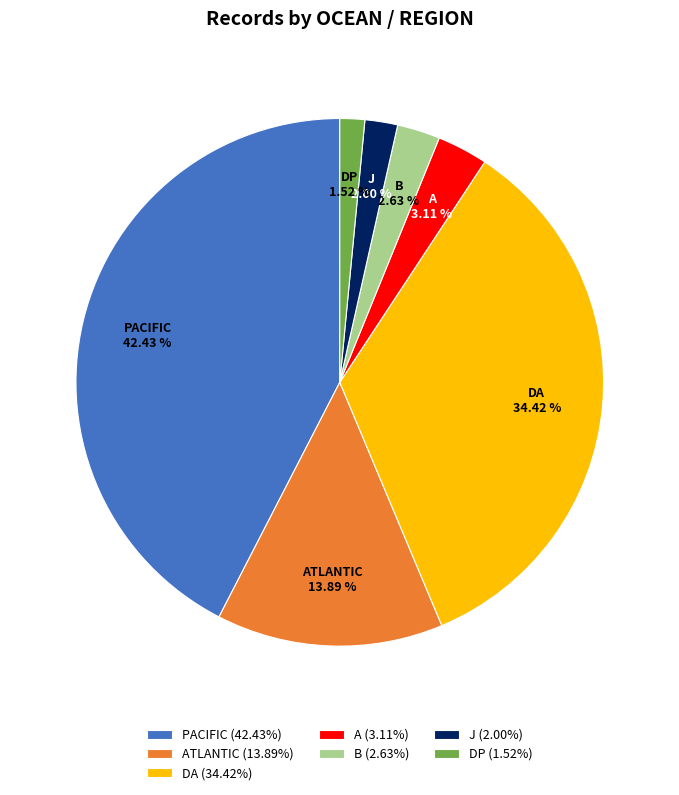

Do A (3.11%) and DP (1.52%) together represent more than half of the pie?

No